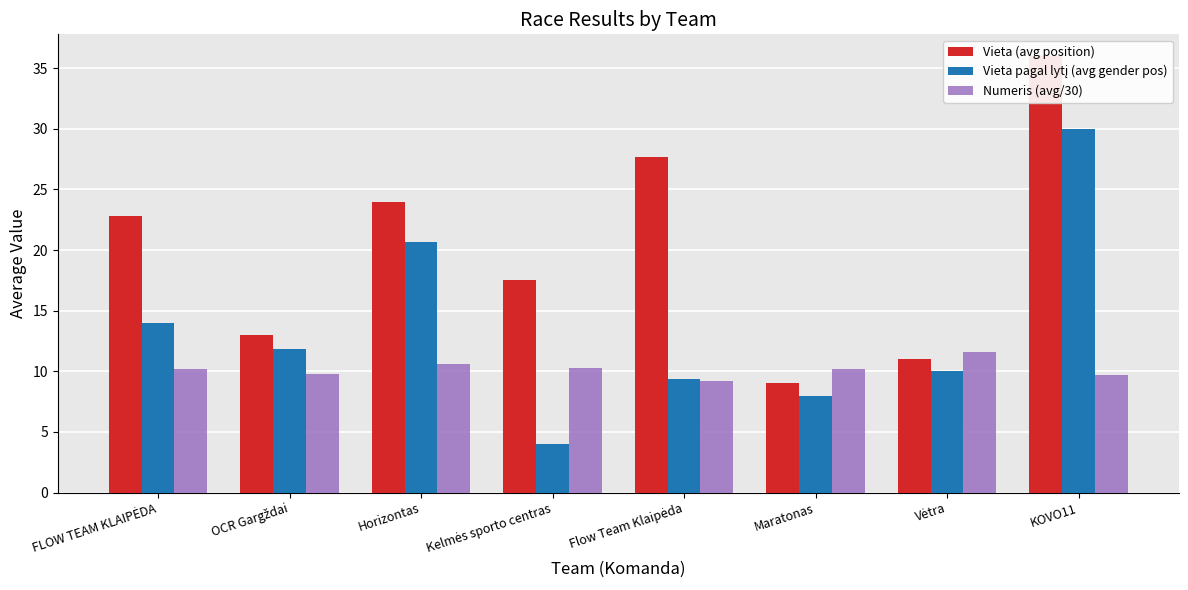

Which series changed the most between Kelmės sporto centras and Flow Team Klaipėda?

Vieta (avg position)